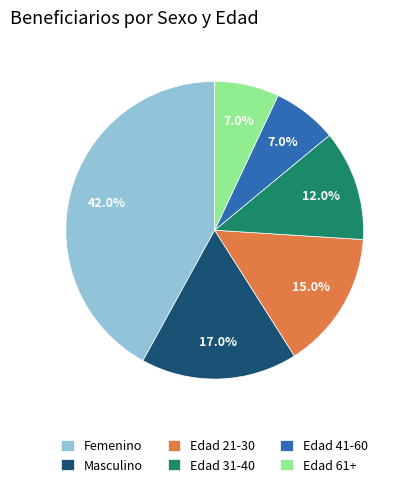

Between Masculino and Edad 61+, which is larger?

Masculino